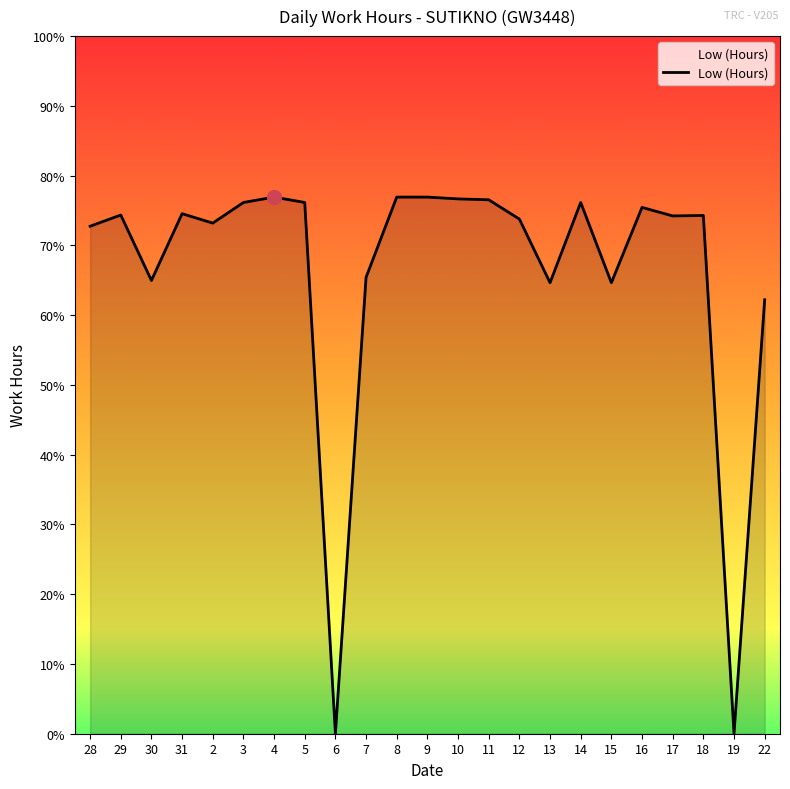

What position from the right is 22?

1